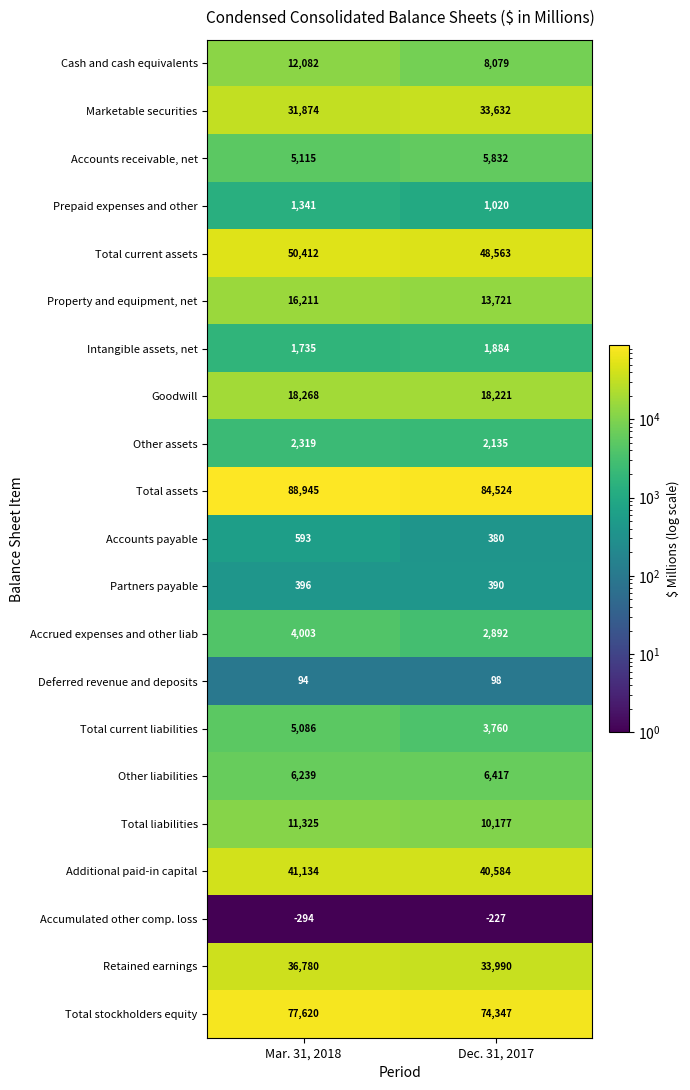

How many categories are shown in the chart?

2